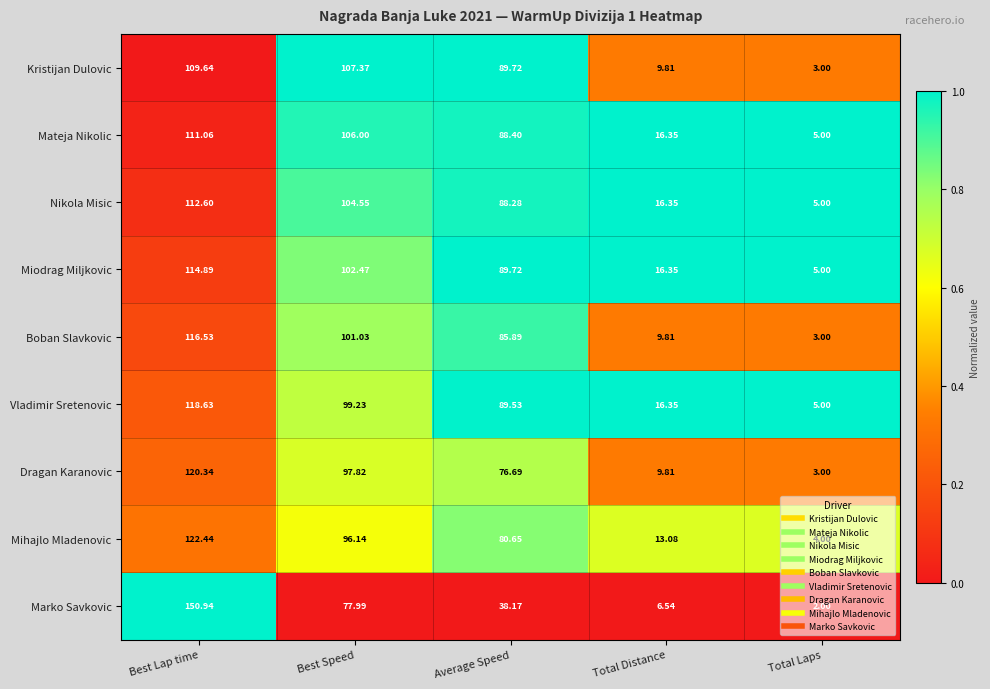

At which label is Boban Slavkovic closest to 59?

Average Speed